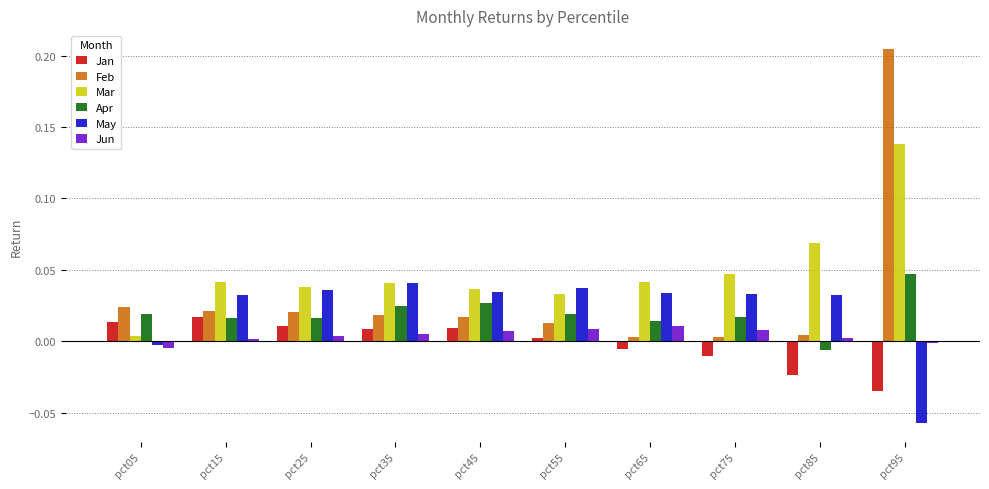

Which series has the largest range (max minus min)?

Feb